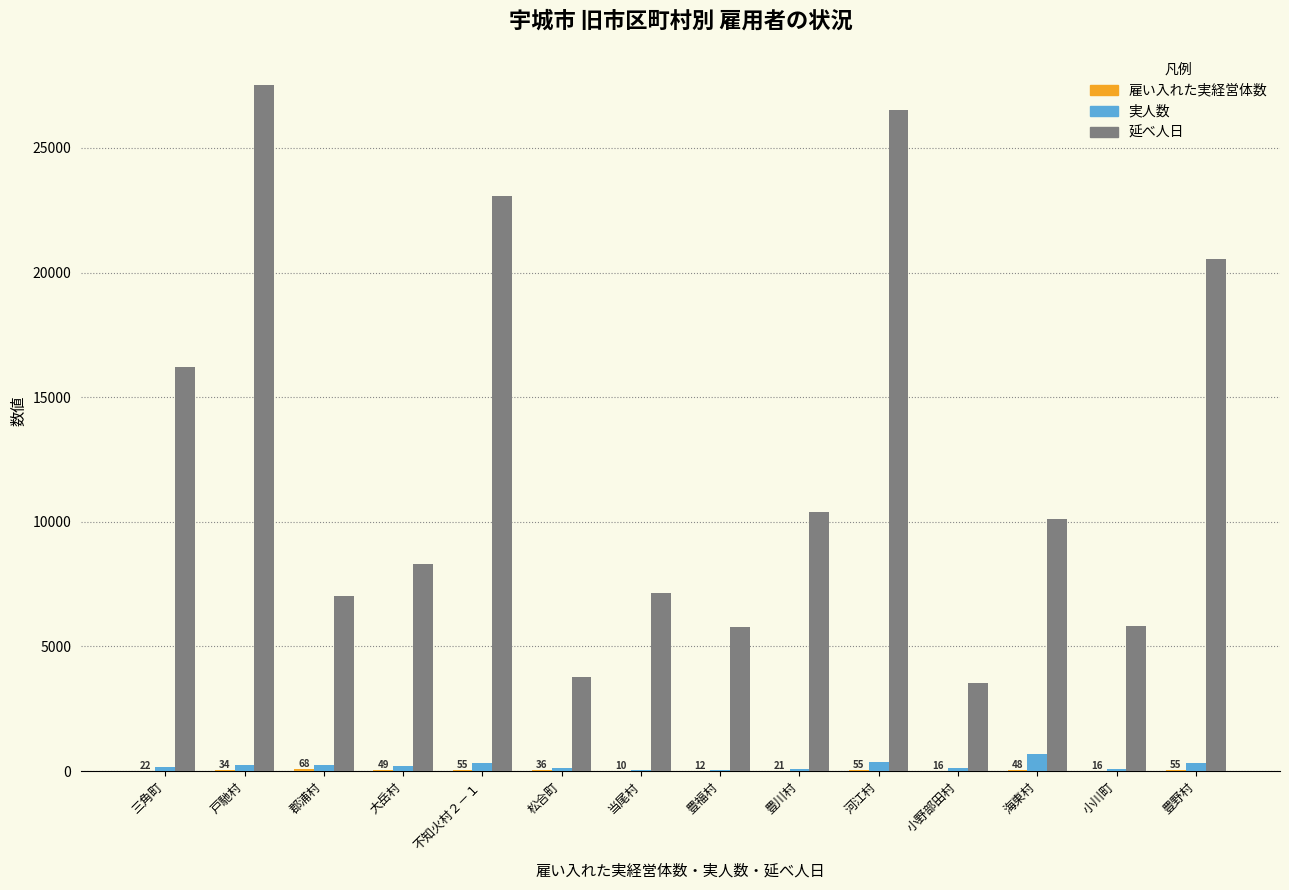

The value of 延べ人日 at 豊野村 is 13689. True or false?

False